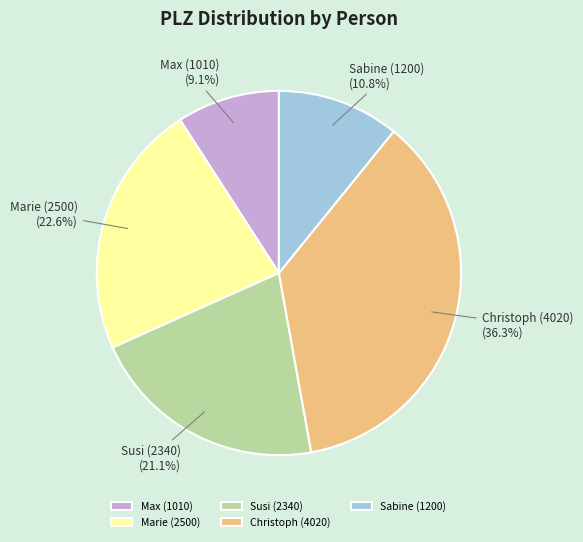

Which slice is the largest?

Christoph (4020)